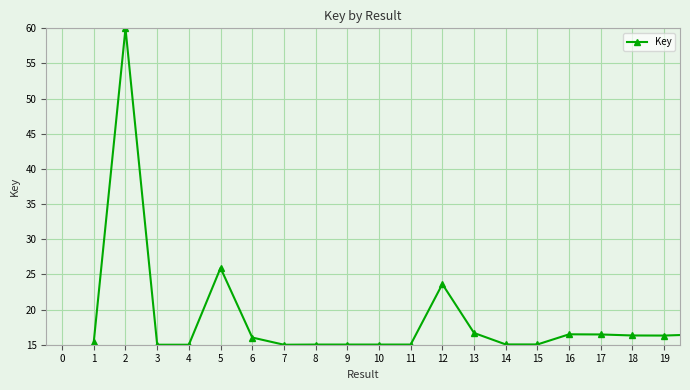

What is the greatest value displayed?

60.0